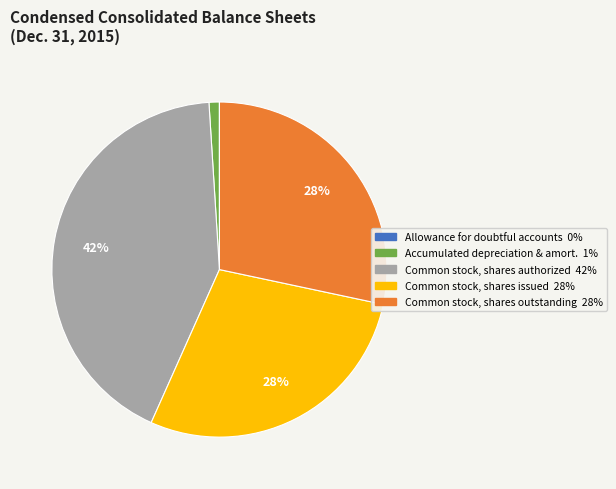

Is there any slice that represents more than half of the pie?

No